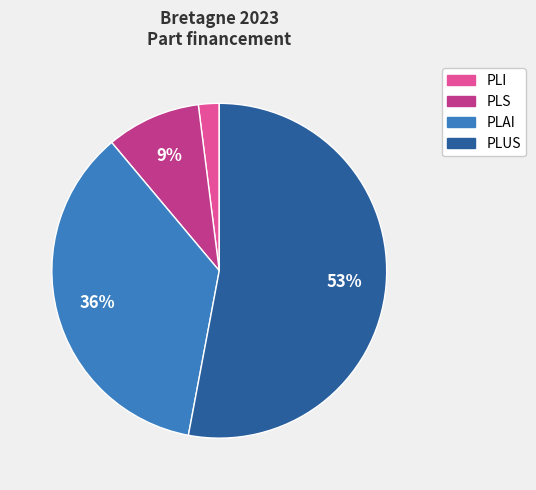

Is the sum of PLI and PLS greater than half?

No